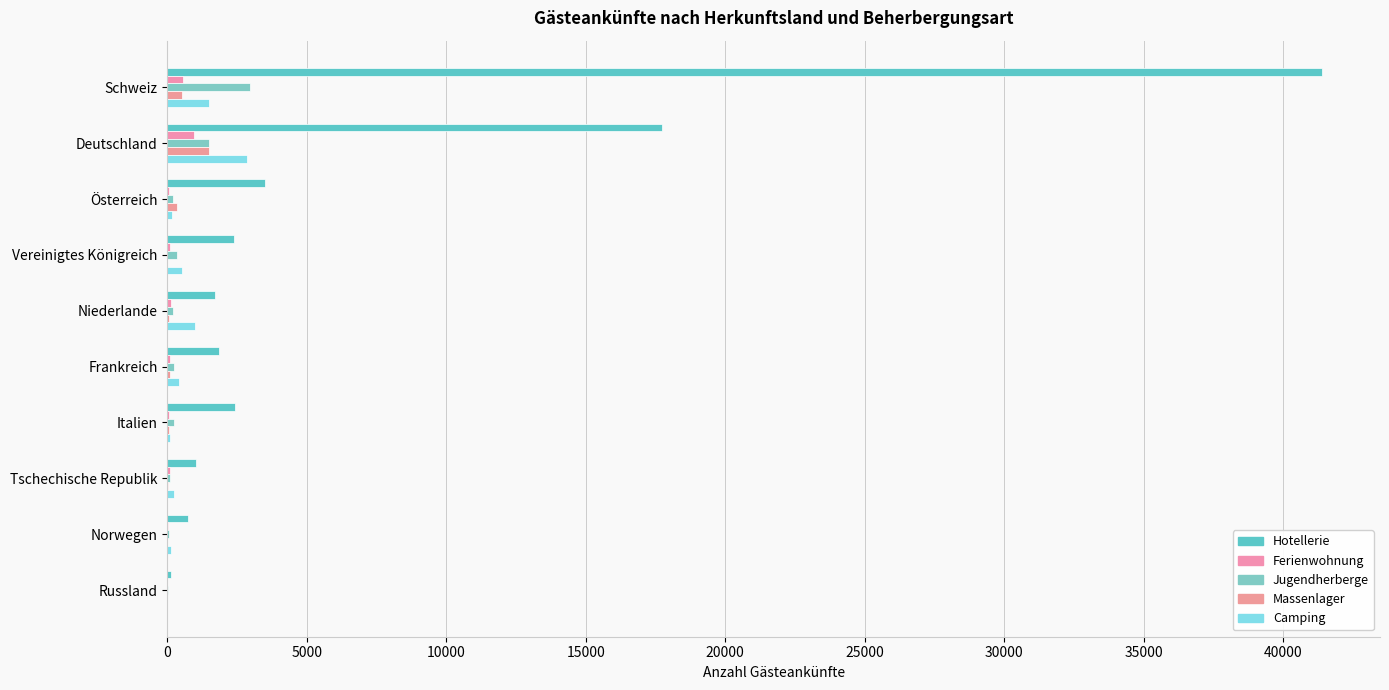

How many series are shown in this chart?

5